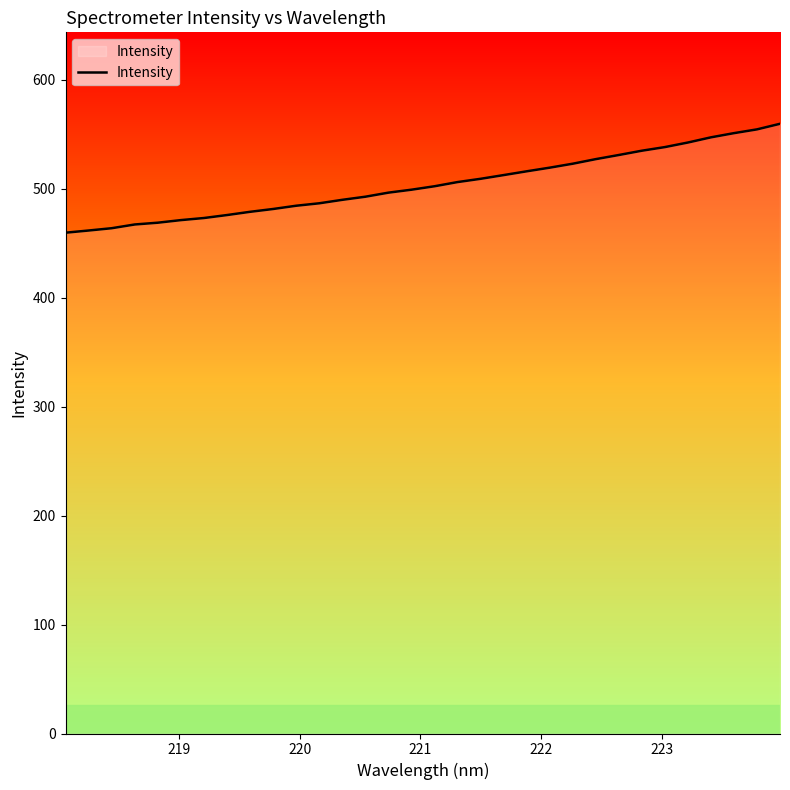

What is the greatest value displayed?

559.5